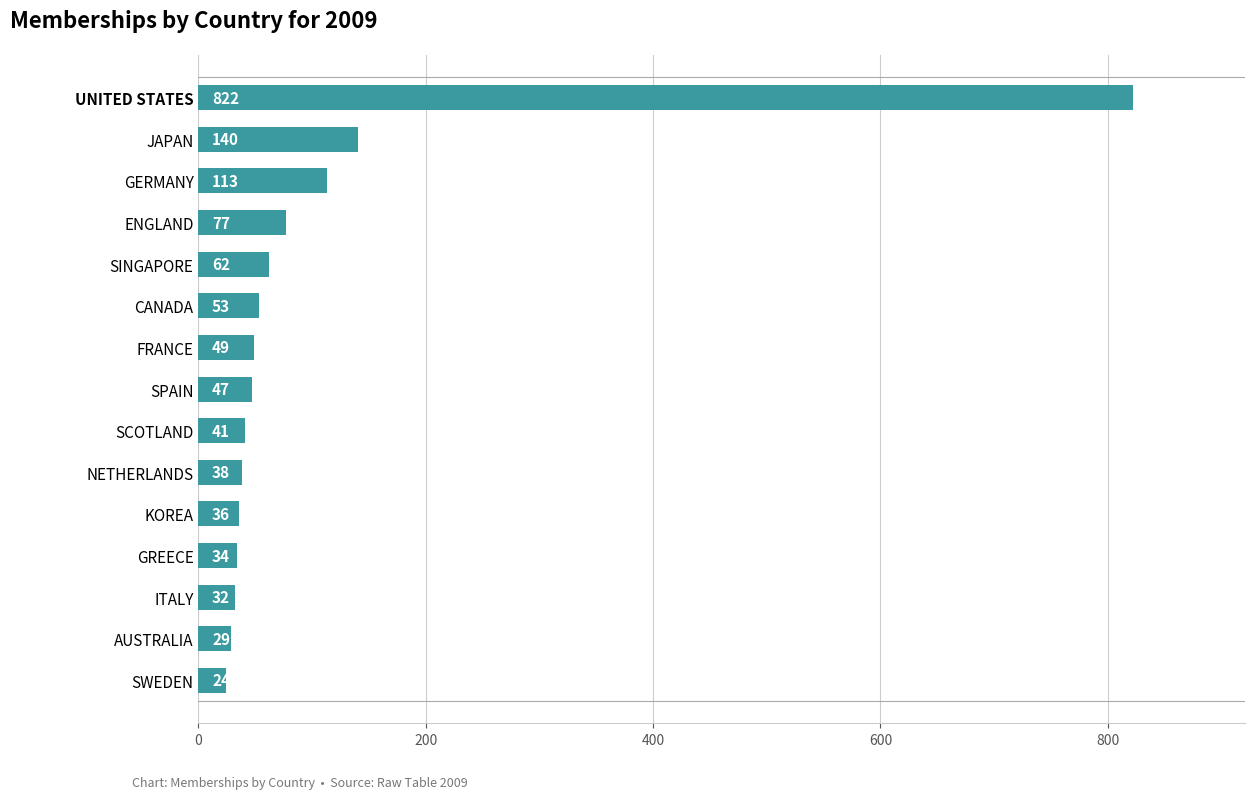

Reading bottom to top, list all the values displayed in this chart.

SWEDEN=24	AUSTRALIA=29	ITALY=32	GREECE=34	KOREA=36	NETHERLANDS=38	SCOTLAND=41	SPAIN=47	FRANCE=49	CANADA=53	SINGAPORE=62	ENGLAND=77	GERMANY=113	JAPAN=140	UNITED STATES=822